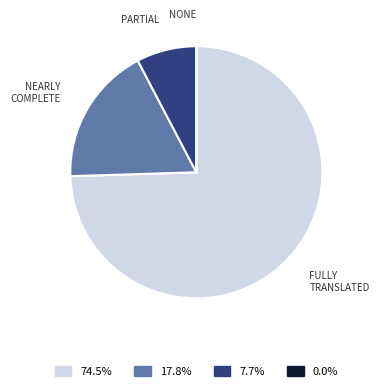

Does FULLY TRANSLATED represent more than half of the total?

Yes